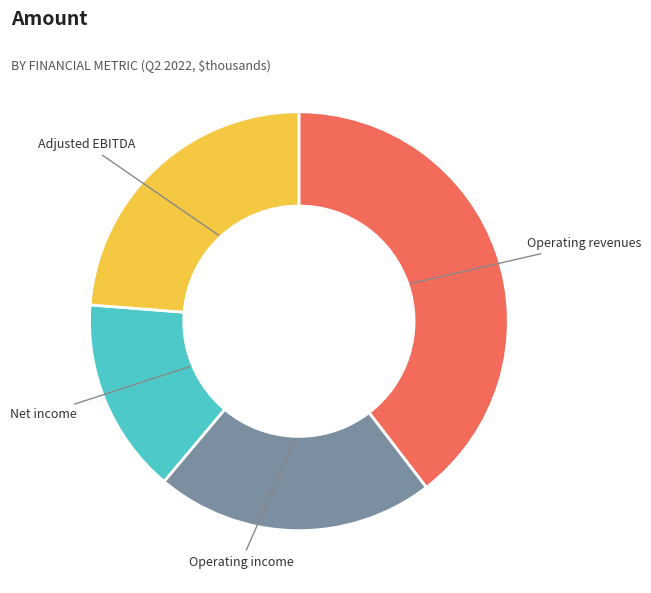

Is the sum of Net income and Adjusted EBITDA greater than half?

No